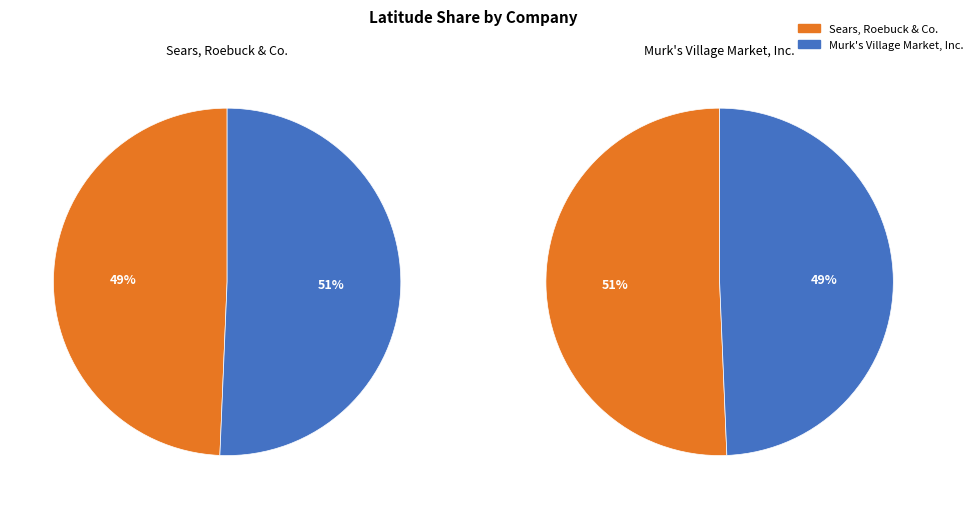

To the nearest percent, what is the difference between the largest and smallest slice percentages?

1%